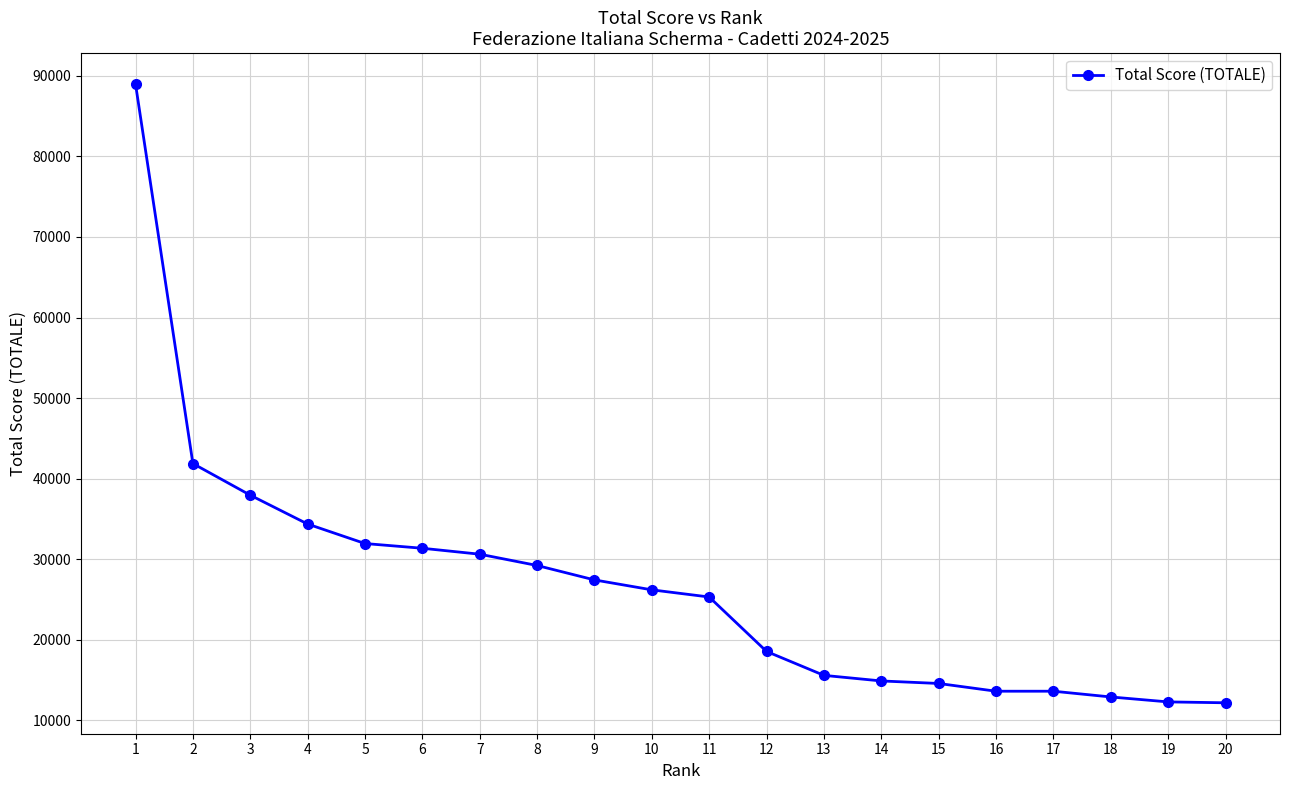

What is the change in value from 3 to 12?

-19400.0